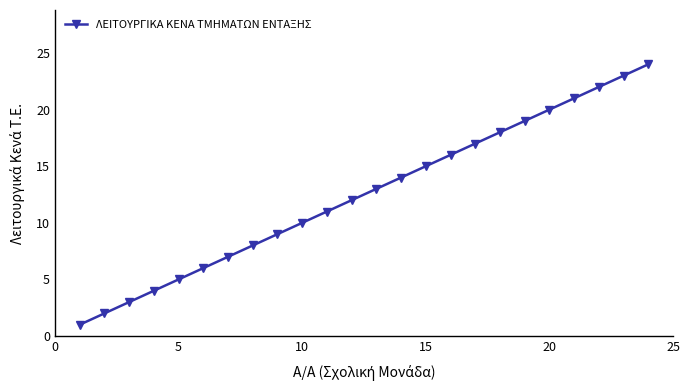

Is this an area chart (filled region under the line)?

No